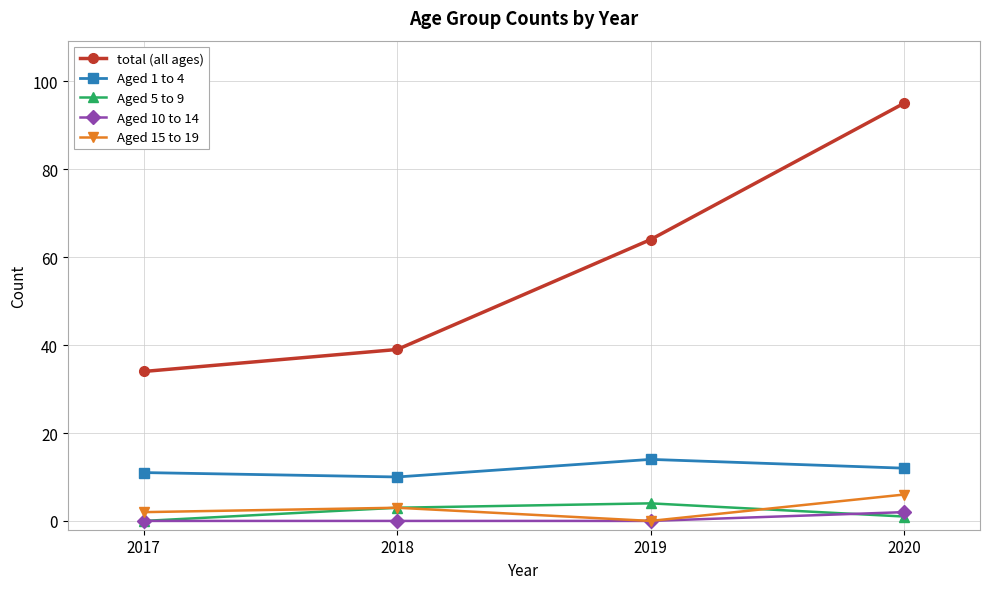

True or false: Aged 5 to 9 and total (all ages) intersect in this chart.

False